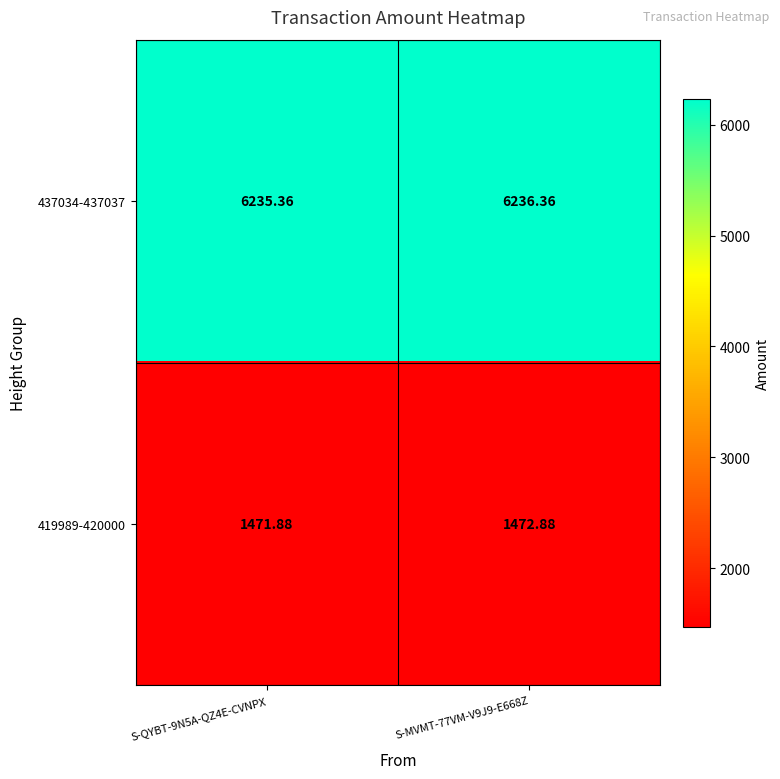

Count the number of data series in this chart.

2